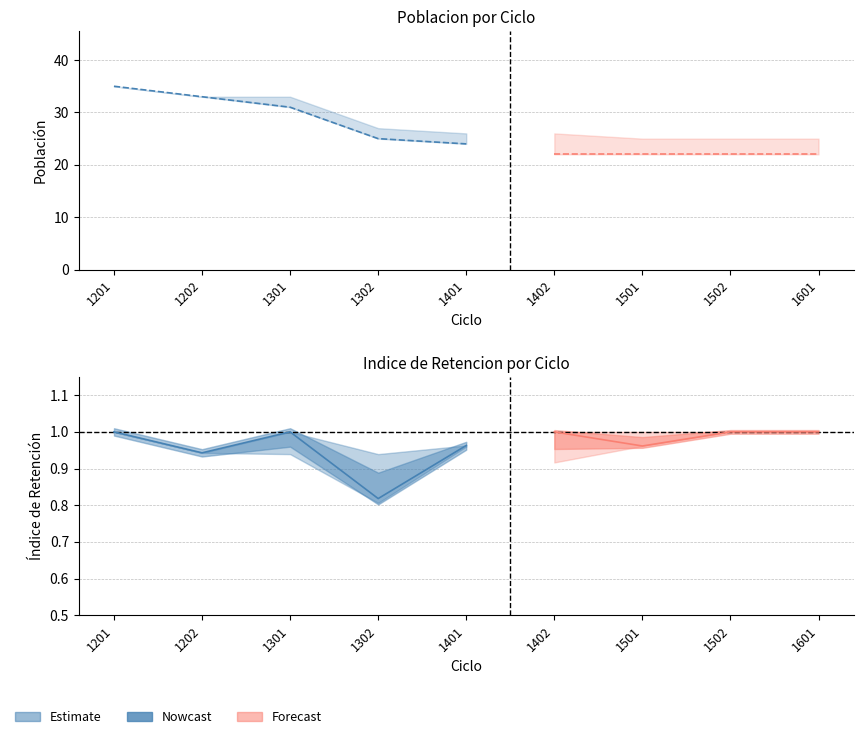

True or false: Poblacion_upper has a value of 25.0 at 1502.

True